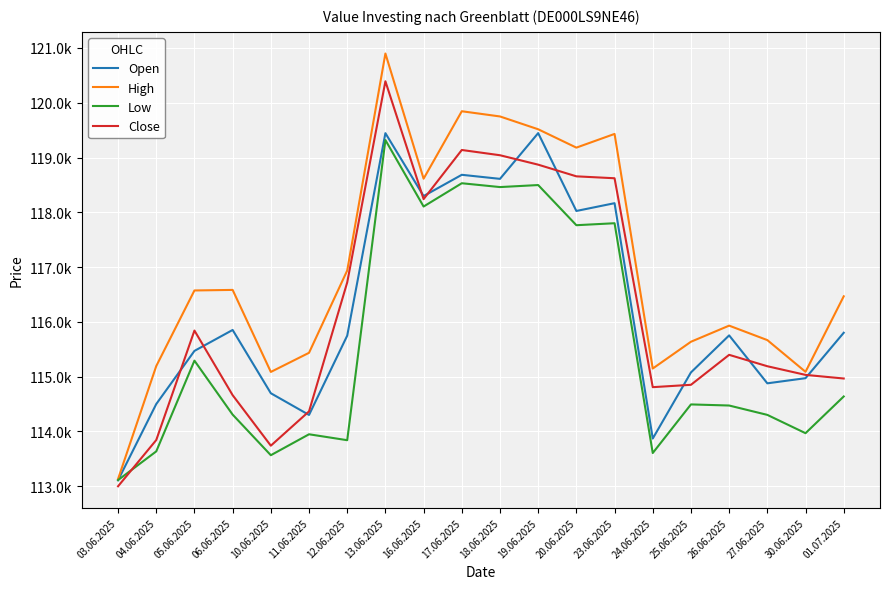

Where is the first local maximum for Low?

05.06.2025